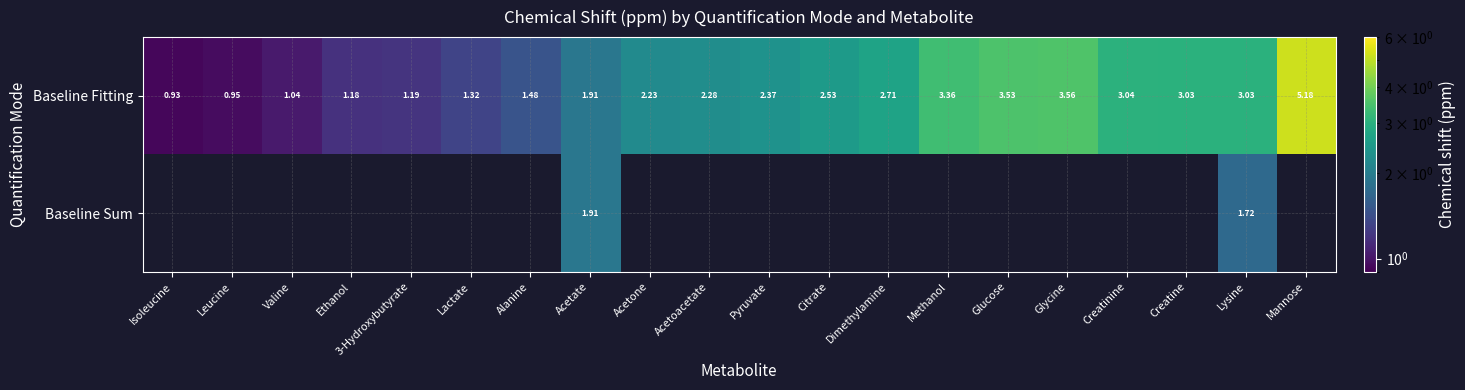

At how many categories does at least one series exceed 2?

12